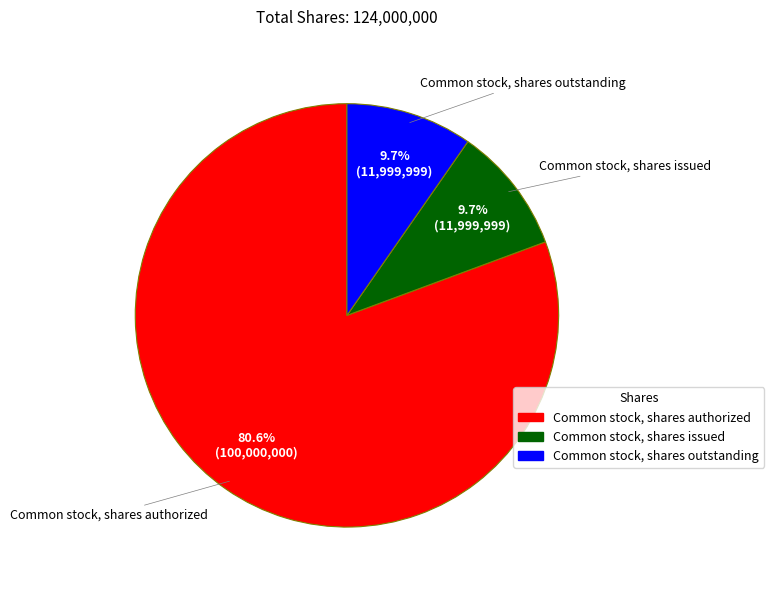

Combined, what portion of the pie is Common stock, shares authorized and Common stock, shares issued?

90.3%